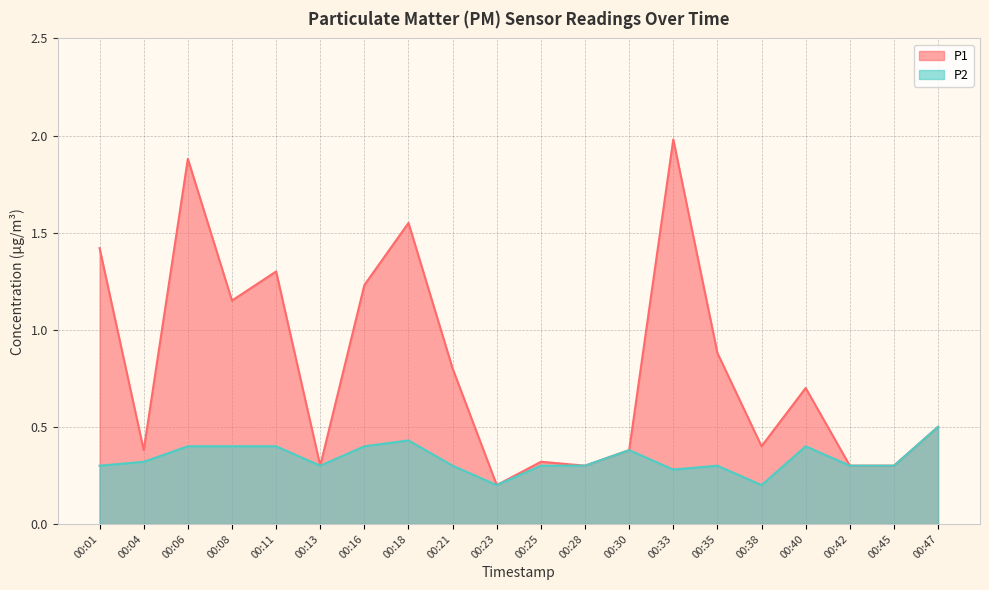

True or false: P1 has a value of 1.2 at 00:16.

True